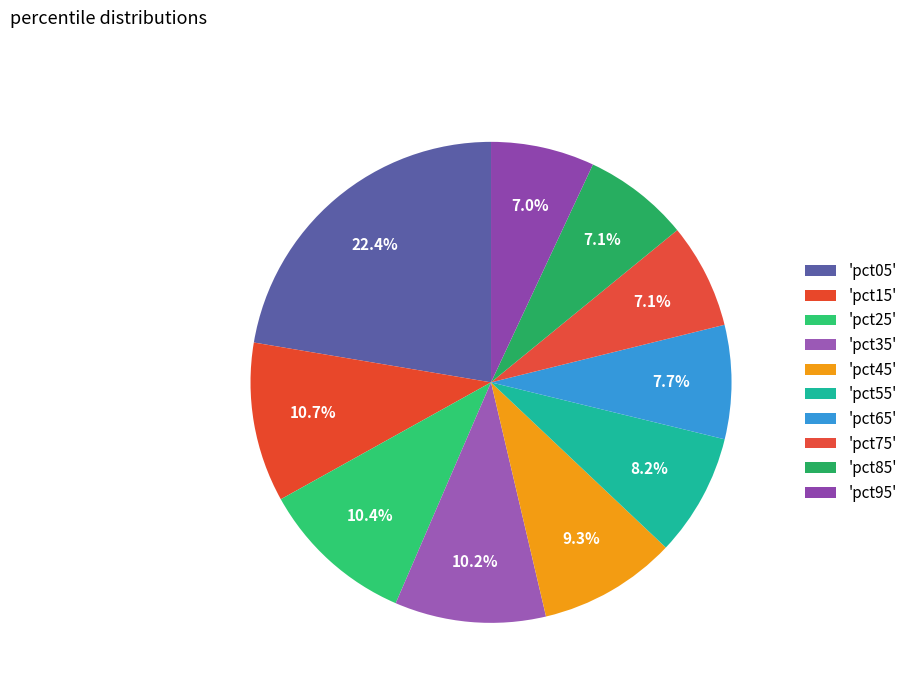

Which category has the biggest portion of the pie?

pct05